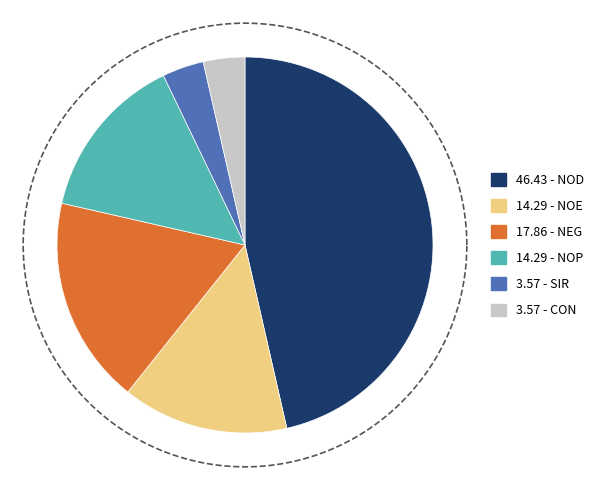

To the nearest percent, what is the average slice percentage?

17%